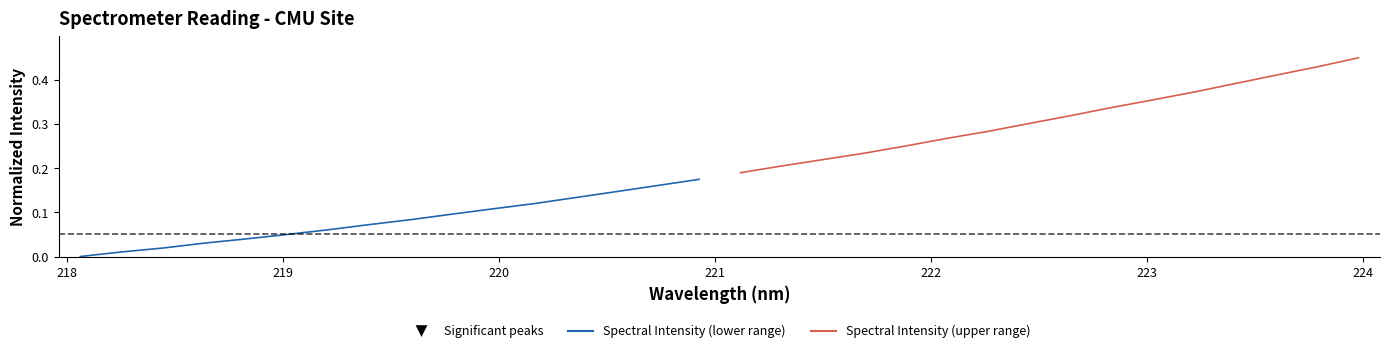

True or false: Spectral Intensity (upper range) and Spectral Intensity (lower range) intersect in this chart.

False